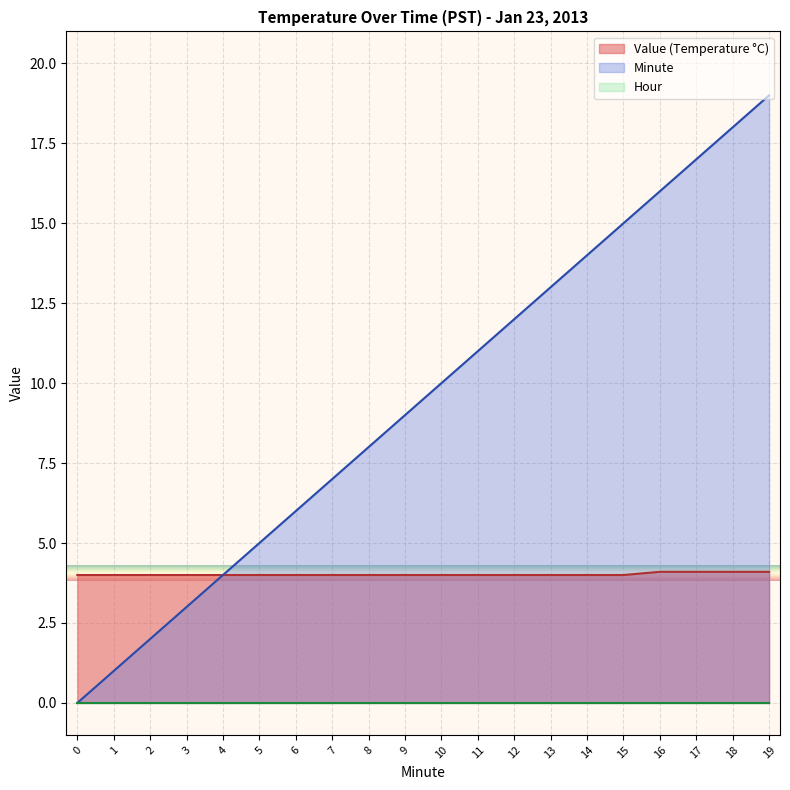

At which label is Minute closest to 9?

9